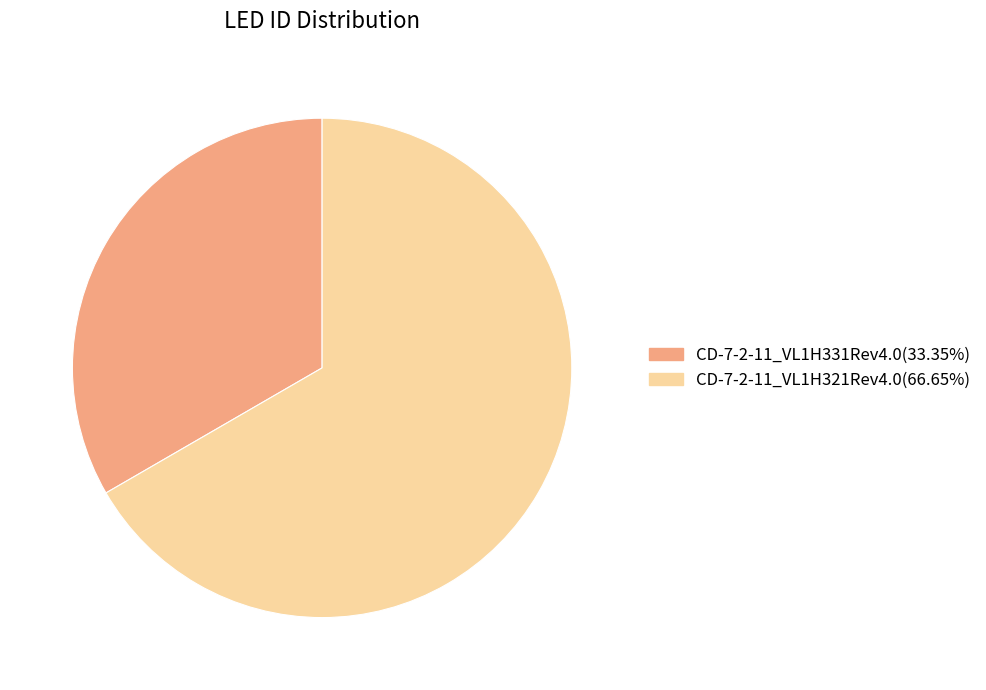

Count the number of slices in the pie.

2